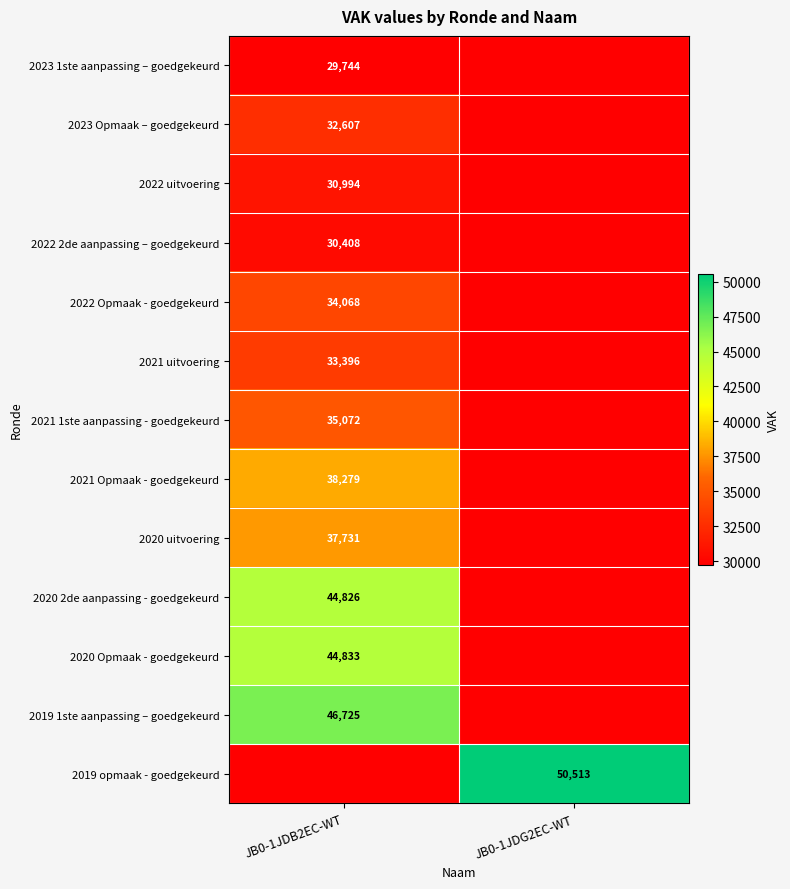

The 2023 Opmaak – goedgekeurd series shows 32607 at JB0-1JDB2EC-WT. True or false?

True